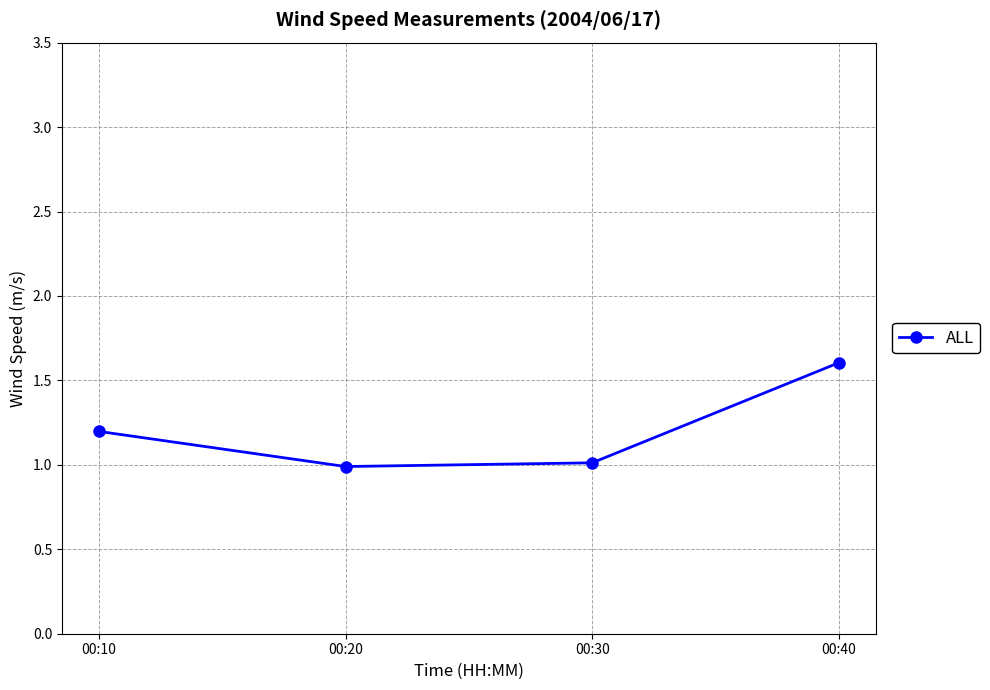

What is the difference between the maximum and minimum values?

0.6